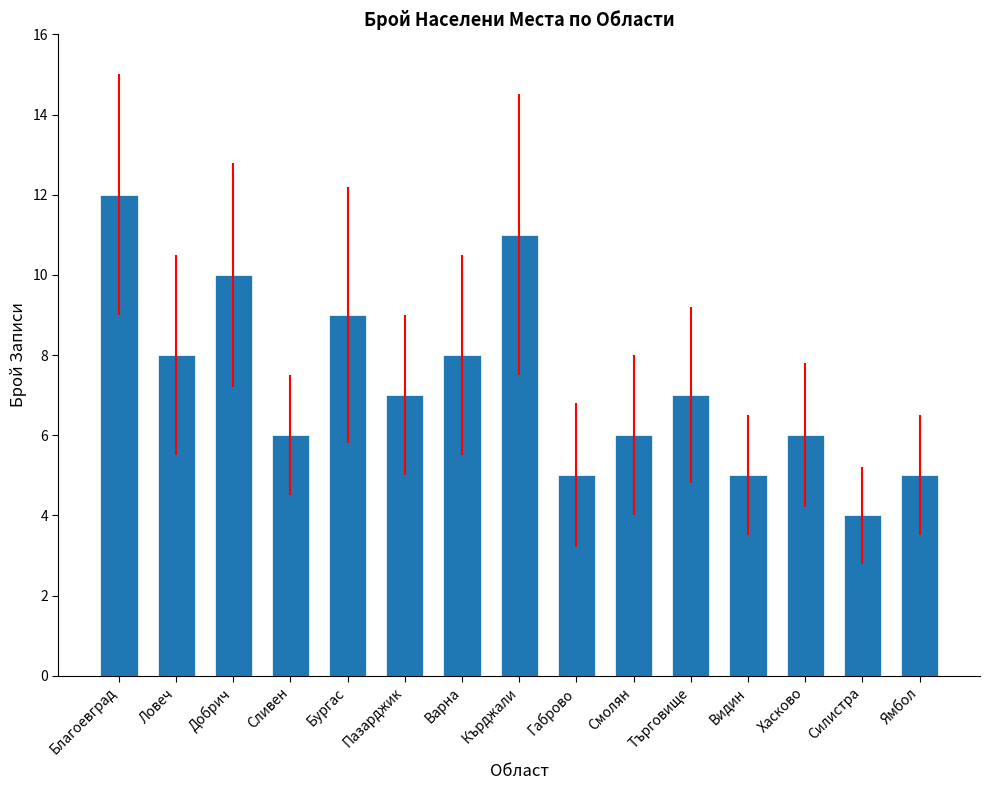

Read the value at Ямбол.

5